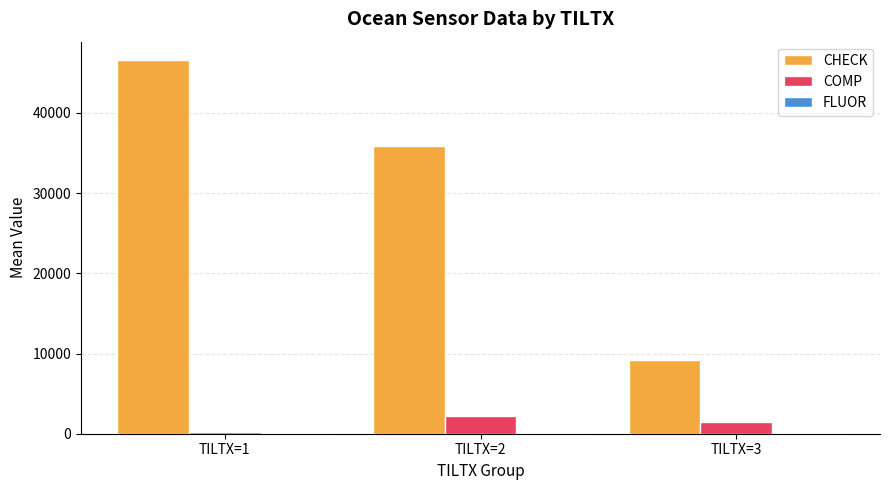

At which category is the sum across all series the highest?

TILTX=1